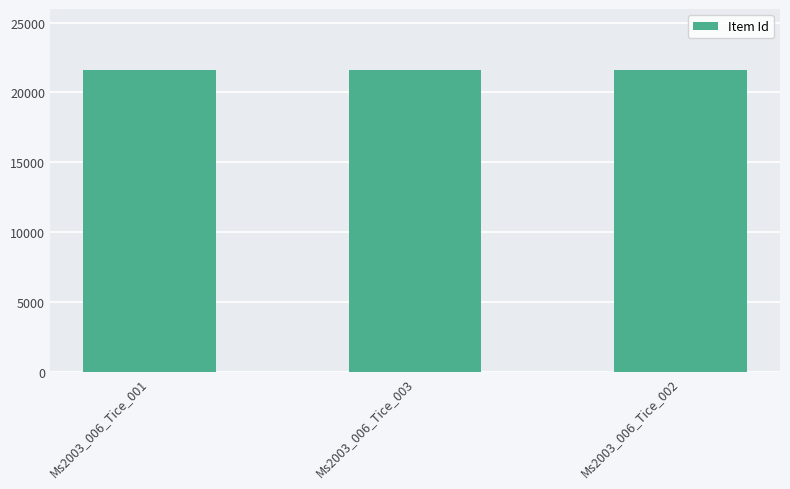

What is the minimum value shown in the chart?

21641